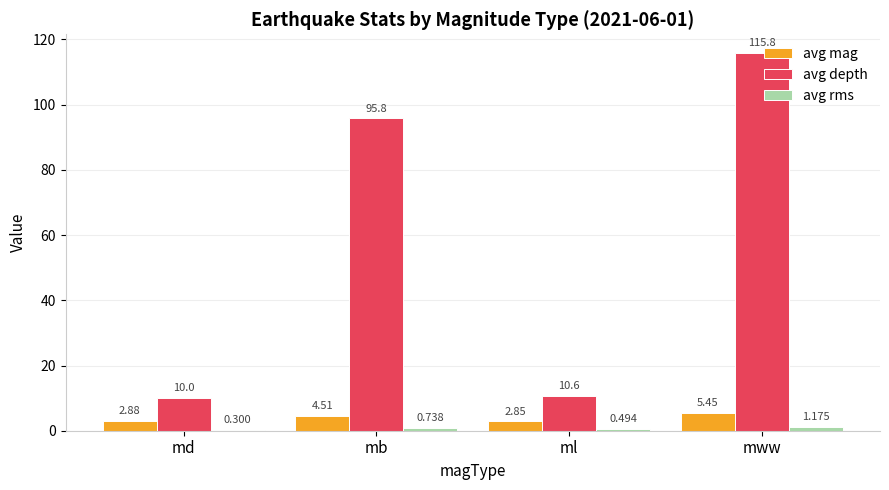

True or false: avg depth has a value of 95.8 at mb.

True